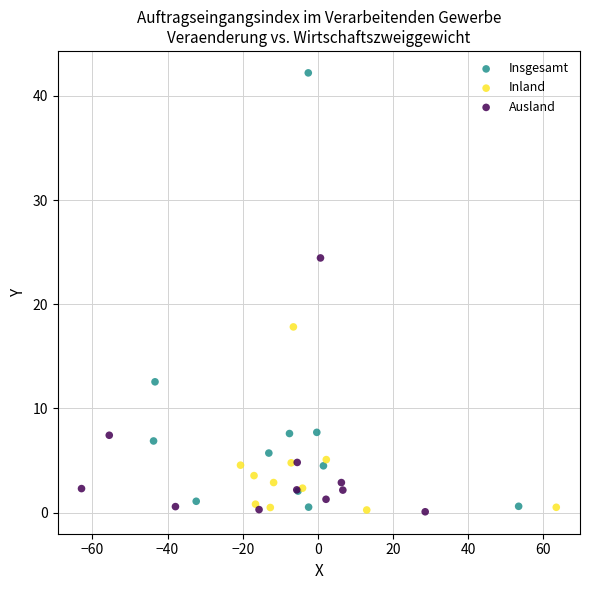

Which series contains the highest Y value?

Insgesamt